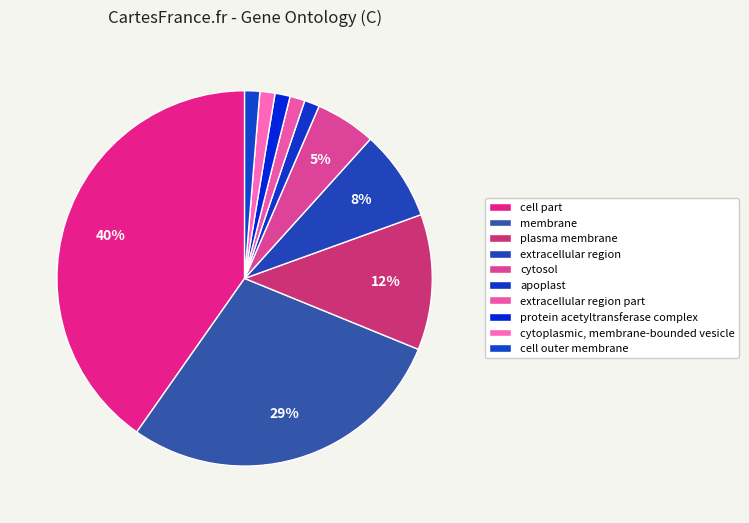

What percentage is the extracellular region slice, to the nearest percent?

8%